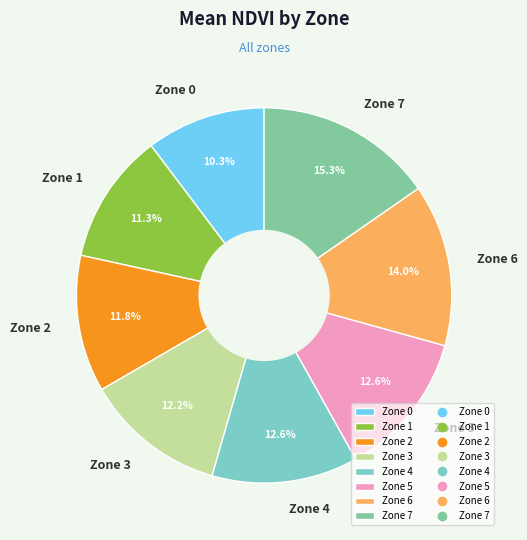

What percentage is the Zone 4 slice, to the nearest percent?

13%